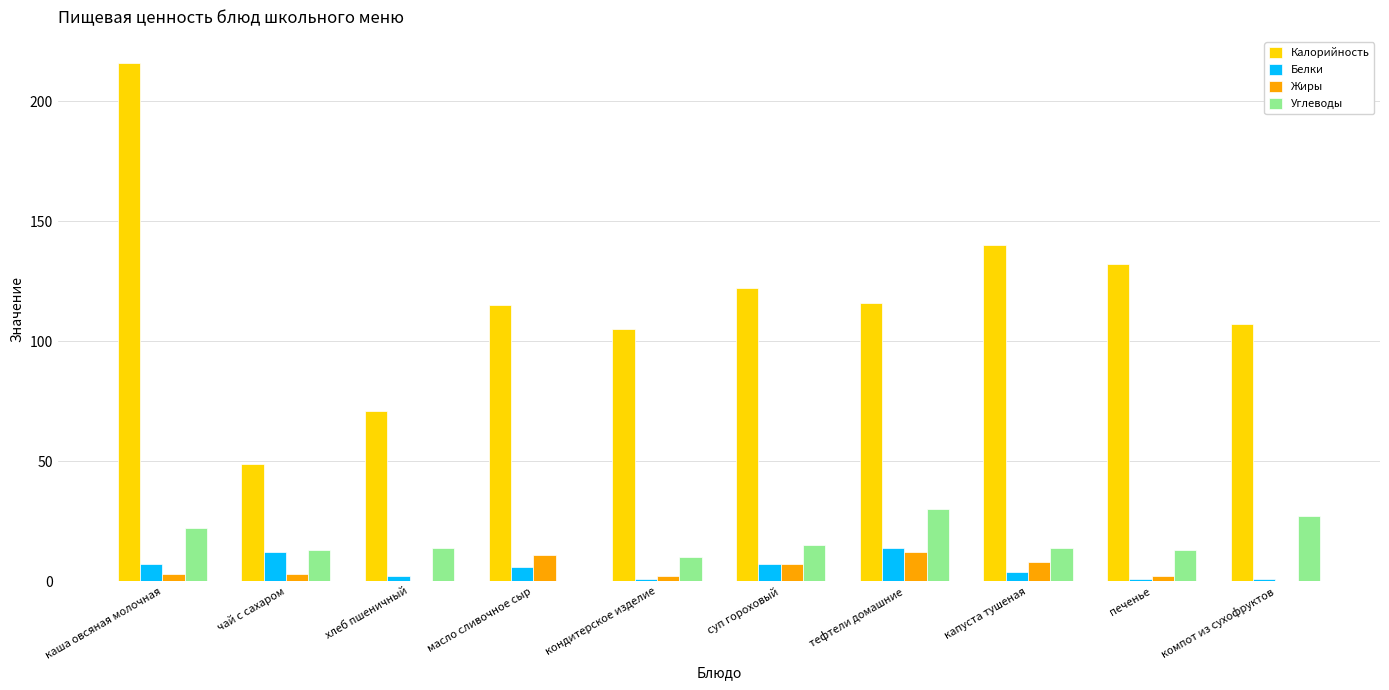

Are the bars grouped side by side (vs. stacked)?

Yes